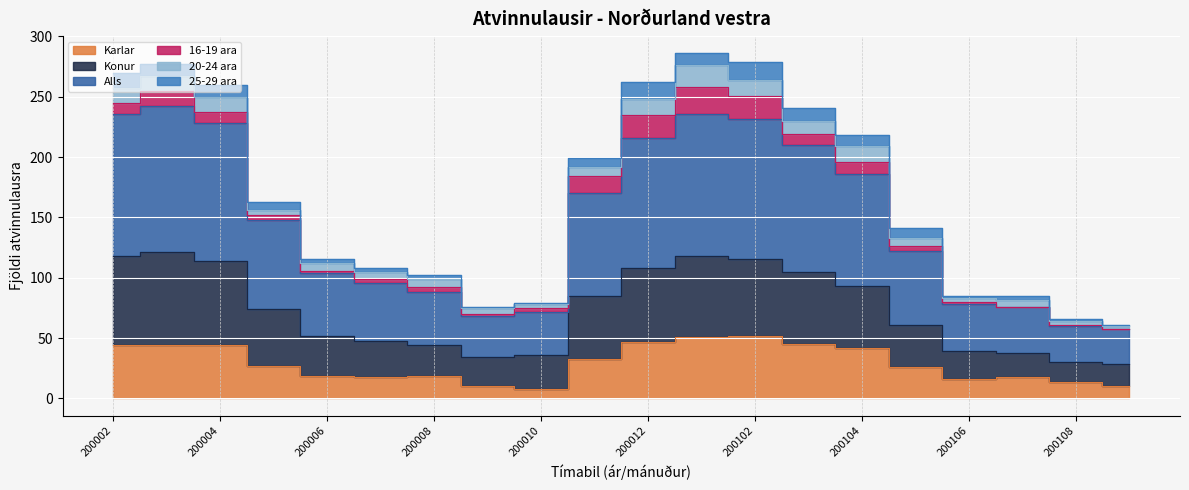

Is it true that Karlar equals 15 at 200005?

False